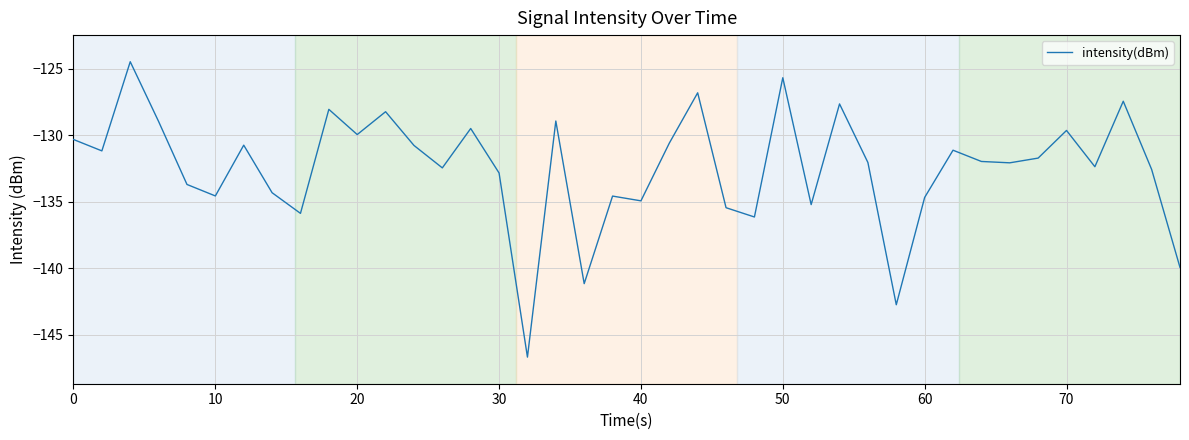

What is the average value?

-132.4